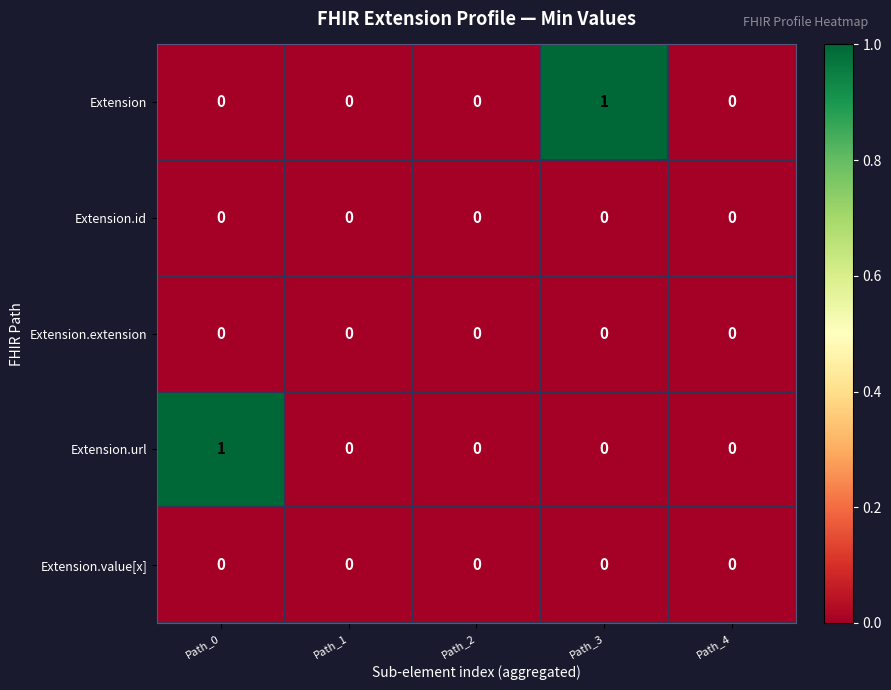

Is it true that Extension.value[x] equals 0 at Path_2?

True